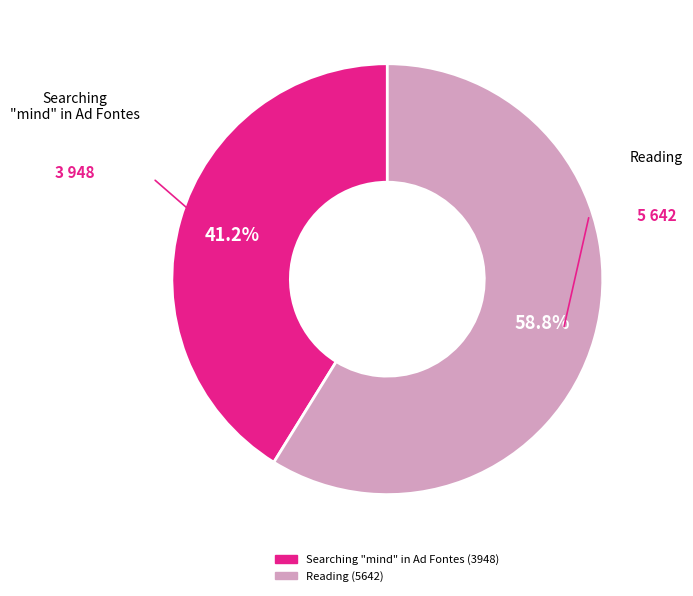

Between Reading and Searching "mind" in Ad Fontes, which is larger?

Reading